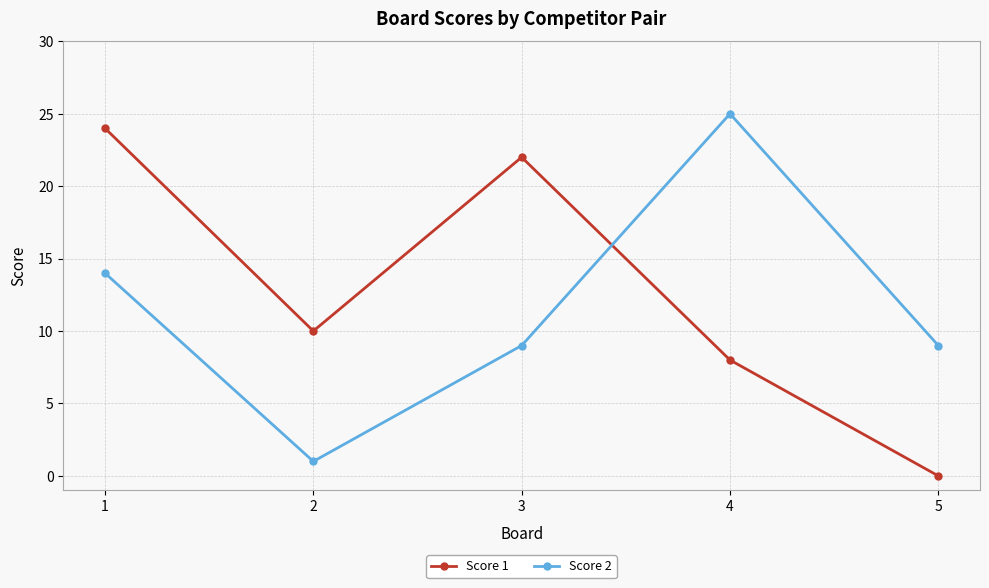

Which label corresponds to the smallest value in the chart?

5